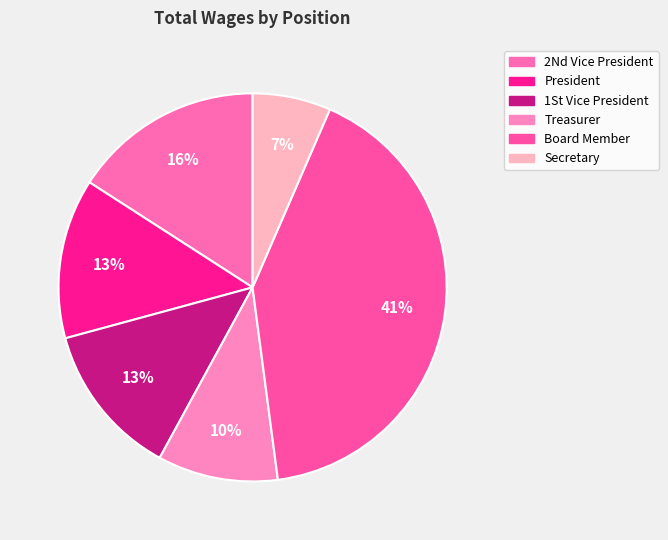

How many segments does this pie chart have?

6